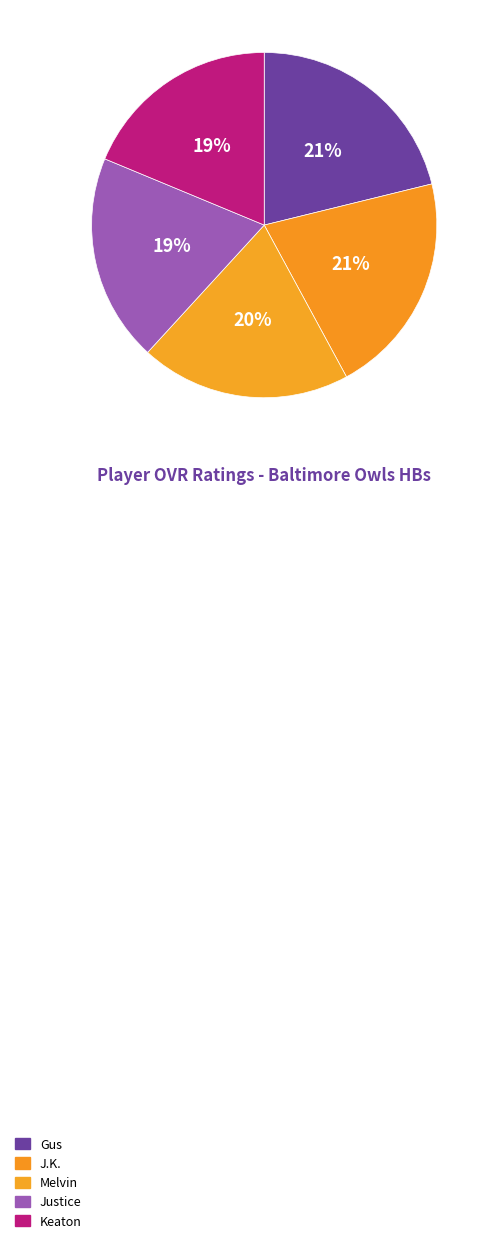

How many slices are in this pie chart?

5